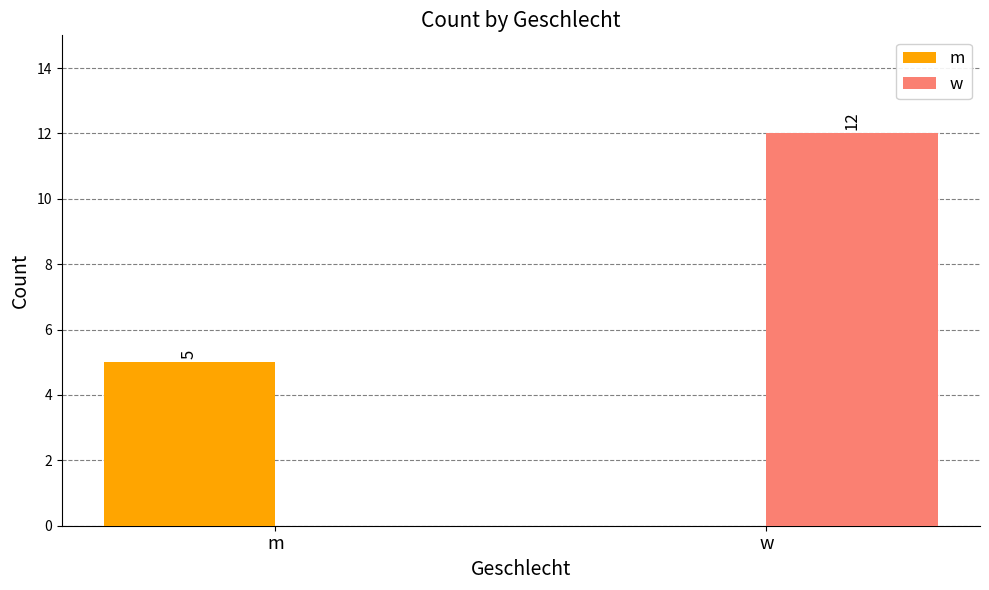

Which series changed the most between m and w?

w